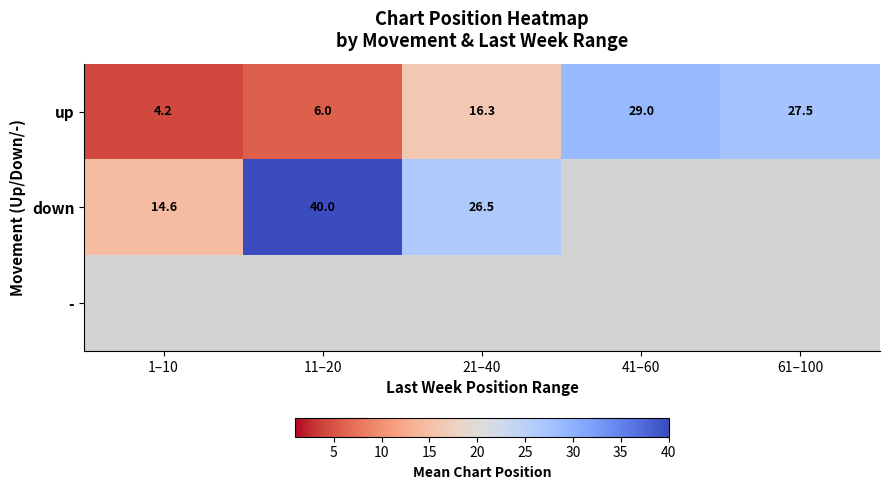

How many data points does each series have?

5